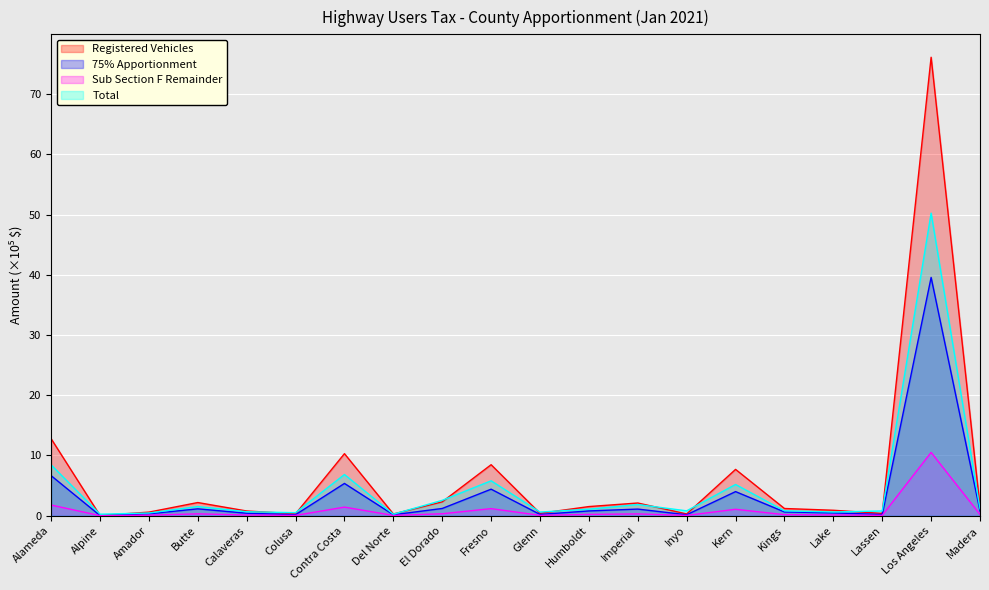

What position from the right is Amador?

18